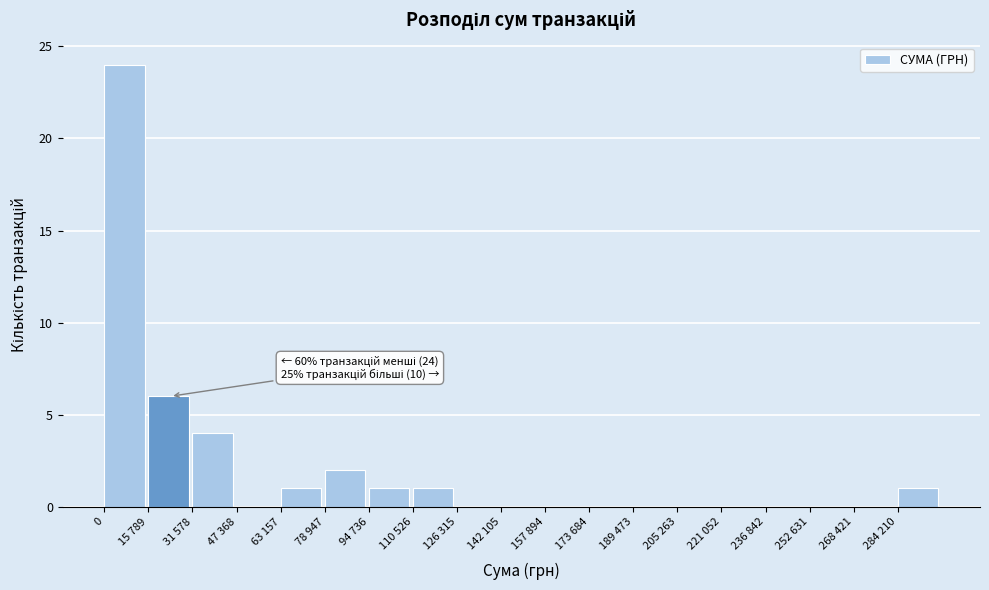

Reading left to right, what are all the values shown in this chart?

0=24	15 789=6	31 578=4	47 368=0	63 157=1	78 947=2	94 736=1	110 526=1	126 315=0	142 105=0	157 894=0	173 684=0	189 473=0	205 263=0	221 052=0	236 842=0	252 631=0	268 421=0	284 210=1